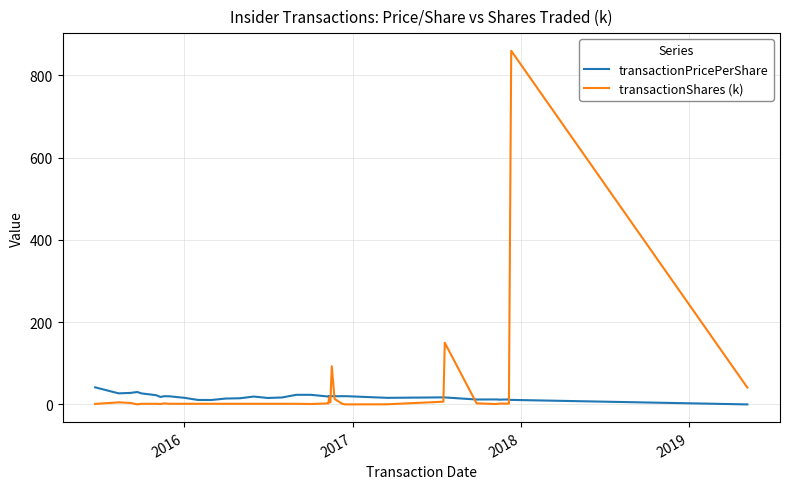

Reading left to right, what are all the values shown in this chart?

transactionPricePerShare: 41.5	26.9	28.0	30.0	30.0	26.9	22.4	18.1	19.9	19.8	15.8	10.8	10.8	14.3	15.0	19.1	15.7	16.8	23.4	23.3	19.2	19.0	19.8	19.8	20.0	20.0	19.9	20.0	20.0	20.0	16.0	17.1	17.0	11.9	12.1	11.6	12.1	11.3	11.0	0.0
transactionShares (k): 1.2	5.0	3.6	0.2	0.2	1.5	1.5	1.0	2.5	1.5	1.5	1.5	1.5	1.5	1.5	1.5	1.5	1.5	1.5	1.0	2.5	3.4	16.9	5.4	92.7	13.4	13.4	2.0	0.2	0.1	0.3	6.6	150.0	2.5	1.0	2.0	2.0	2.0	860.0	40.8